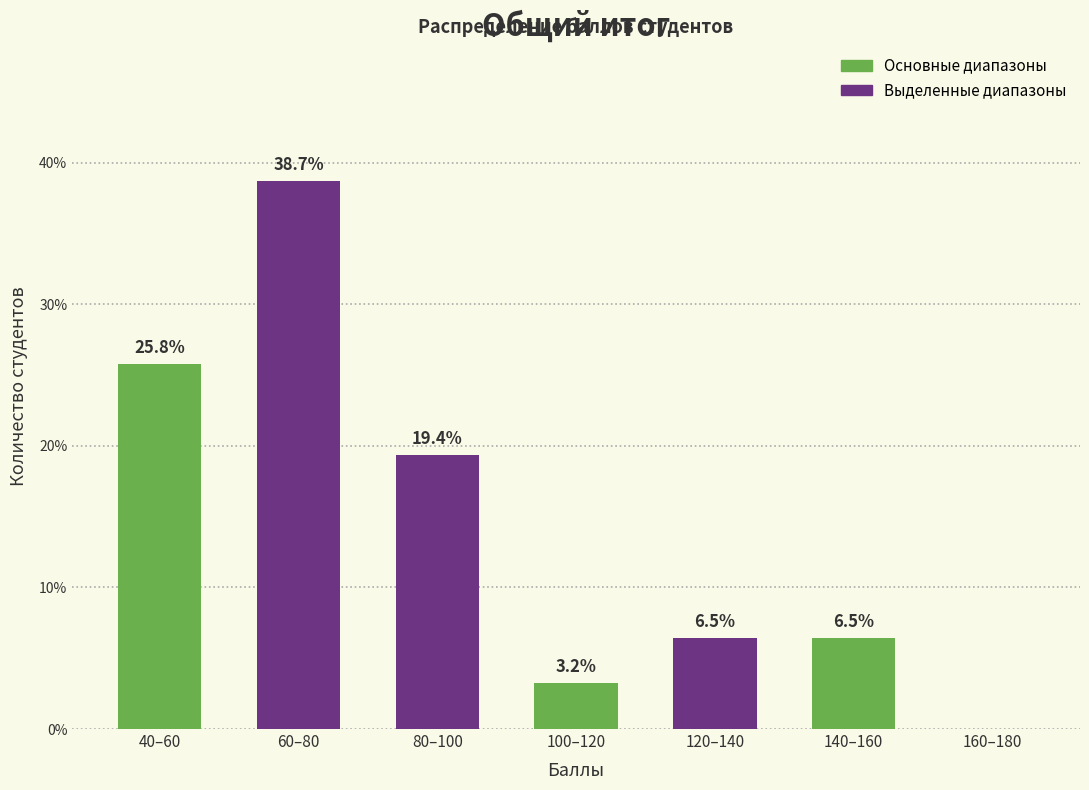

Reading right to left, what are all the values shown in this chart?

160–180=0.0	140–160=6.5	120–140=6.5	100–120=3.2	80–100=19.4	60–80=38.7	40–60=25.8